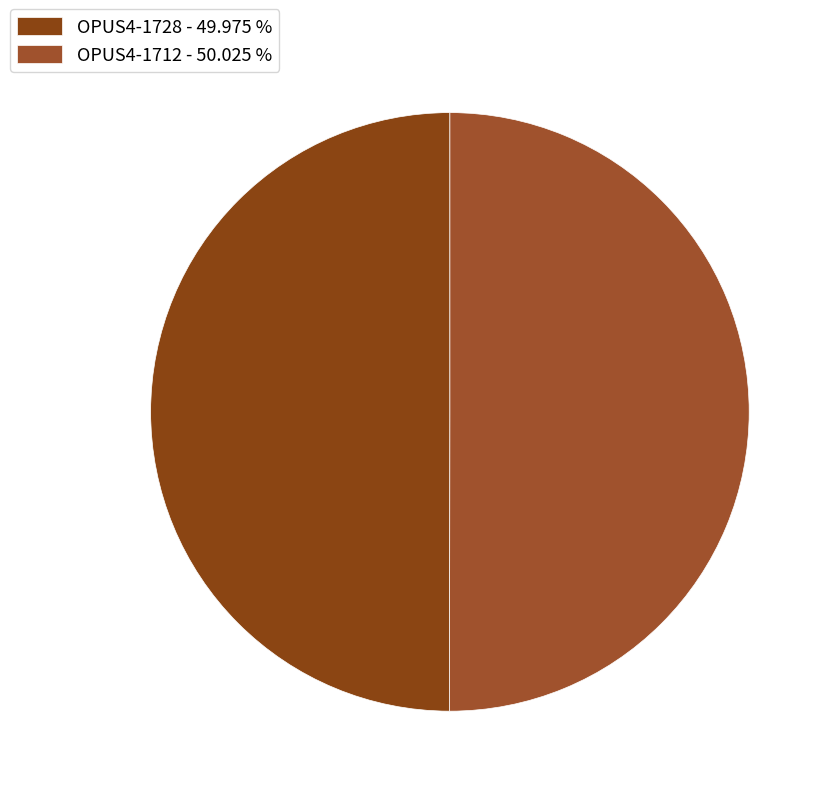

To the nearest percent, what percentage of the pie is OPUS4-1712?

50%